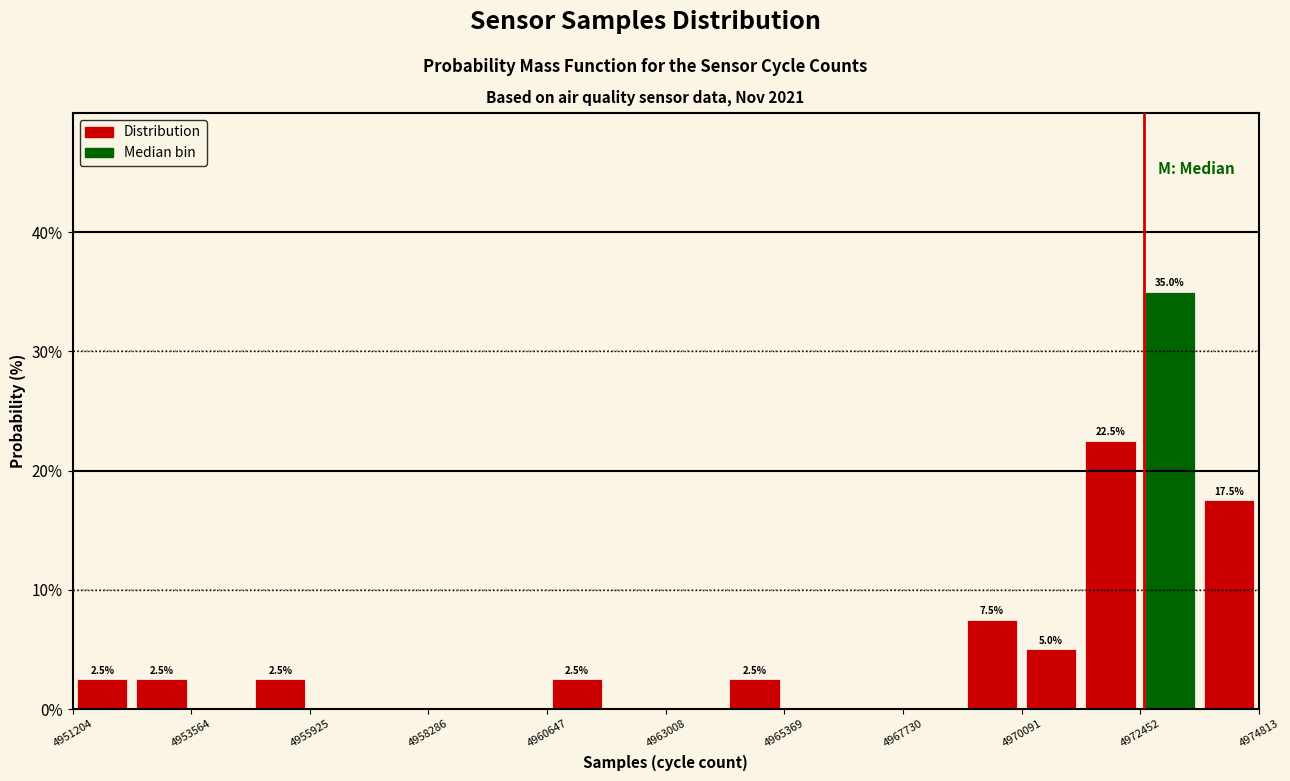

Around what value on the x-axis is the tallest bar? Give the approximate position of its centre, as read against the axis.

4973000